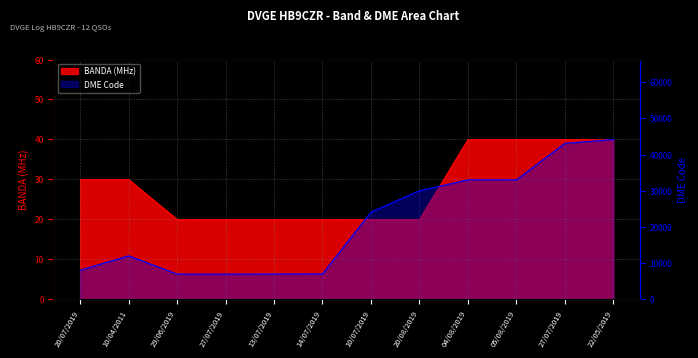

What is the greatest value displayed?

44192